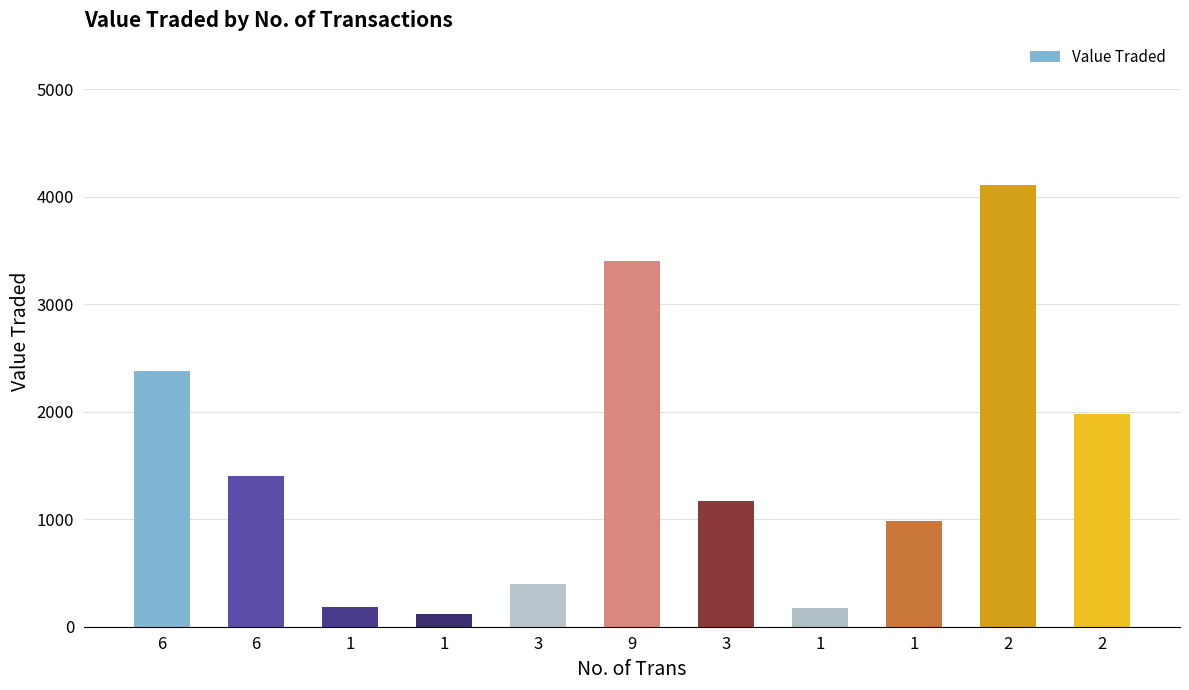

Which has a higher value, 1 or 1?

1